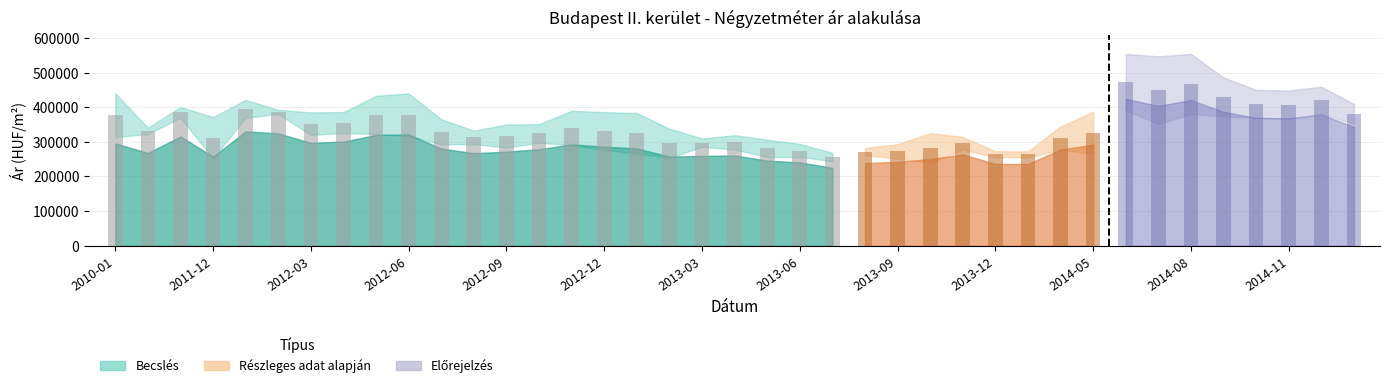

Is the value of Szórás alsó határ at 2012-12 greater than the value of Szórás felső határ at 2013-04?

No